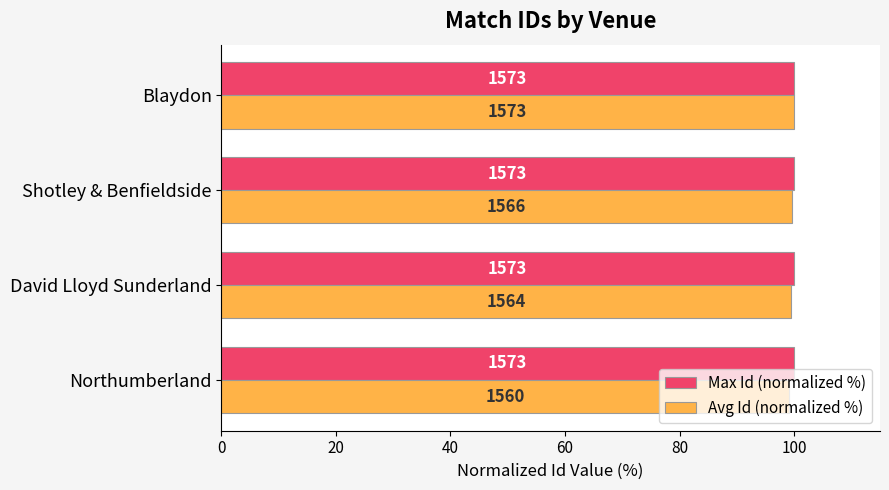

What are all the series names shown in the legend?

Max Id (normalized %), Avg Id (normalized %)